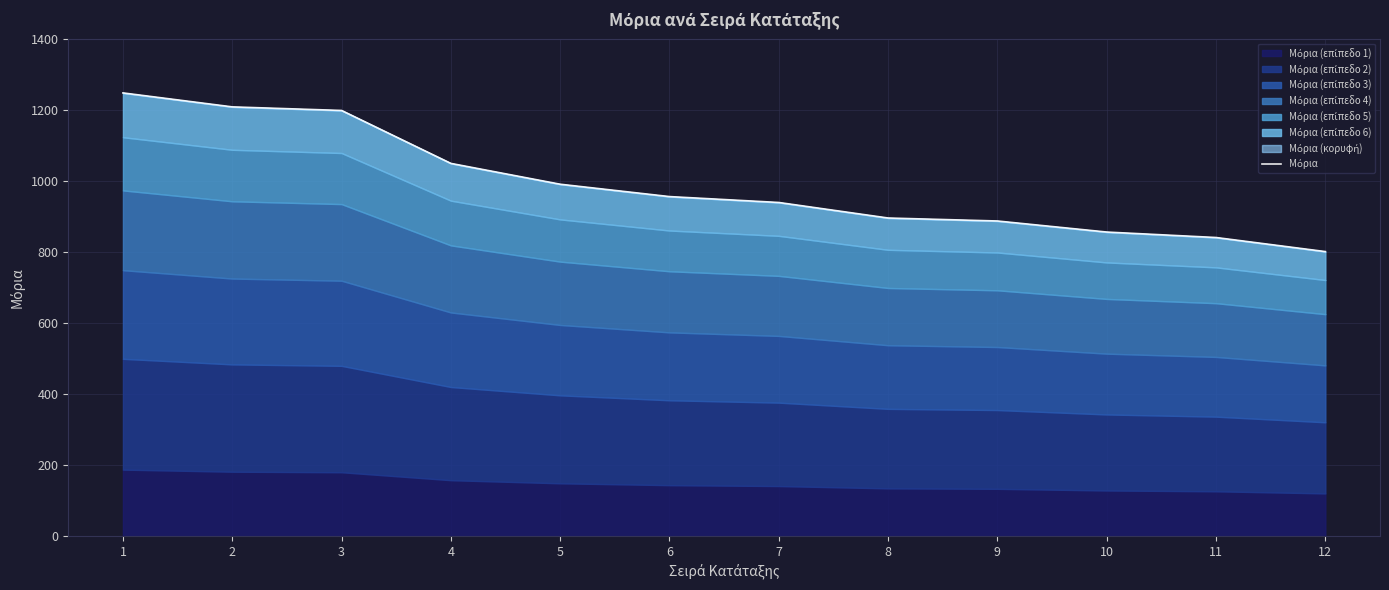

Which category has the lowest value across all series?

12